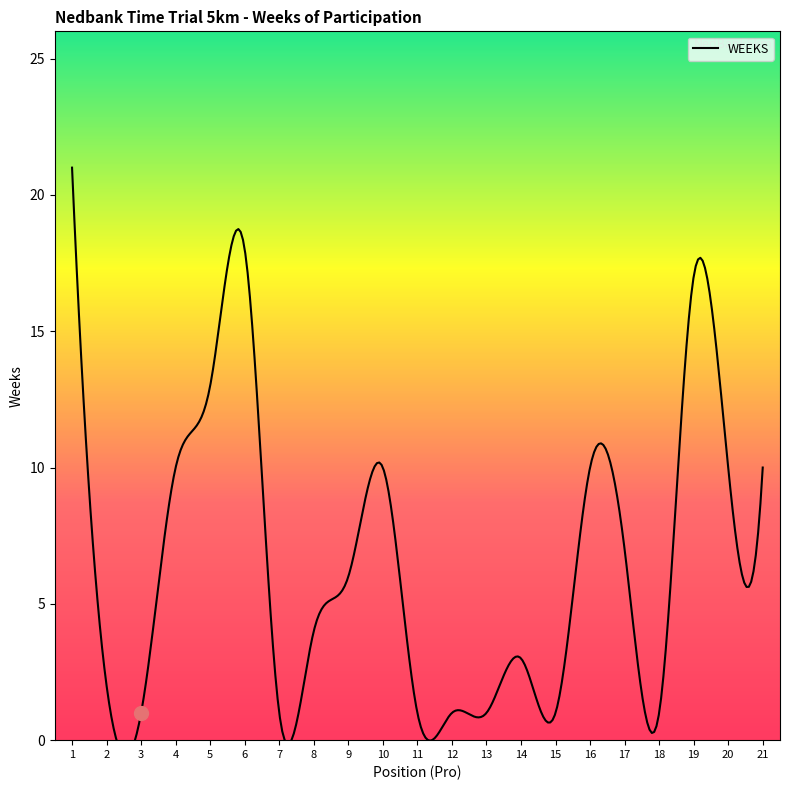

Does the chart display data point markers on the line(s)?

No